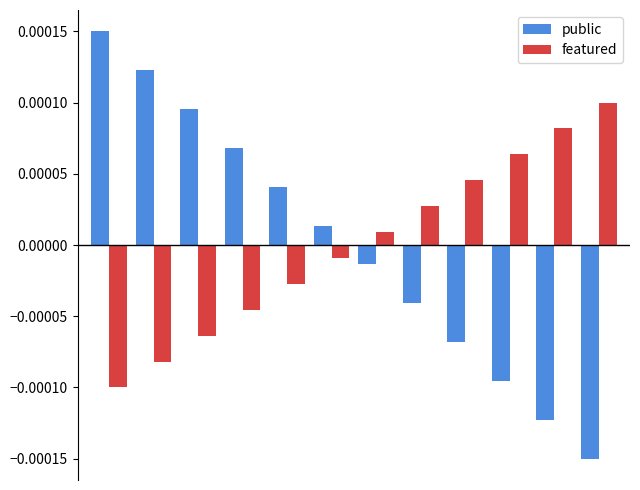

Which series has the largest range (max minus min)?

public